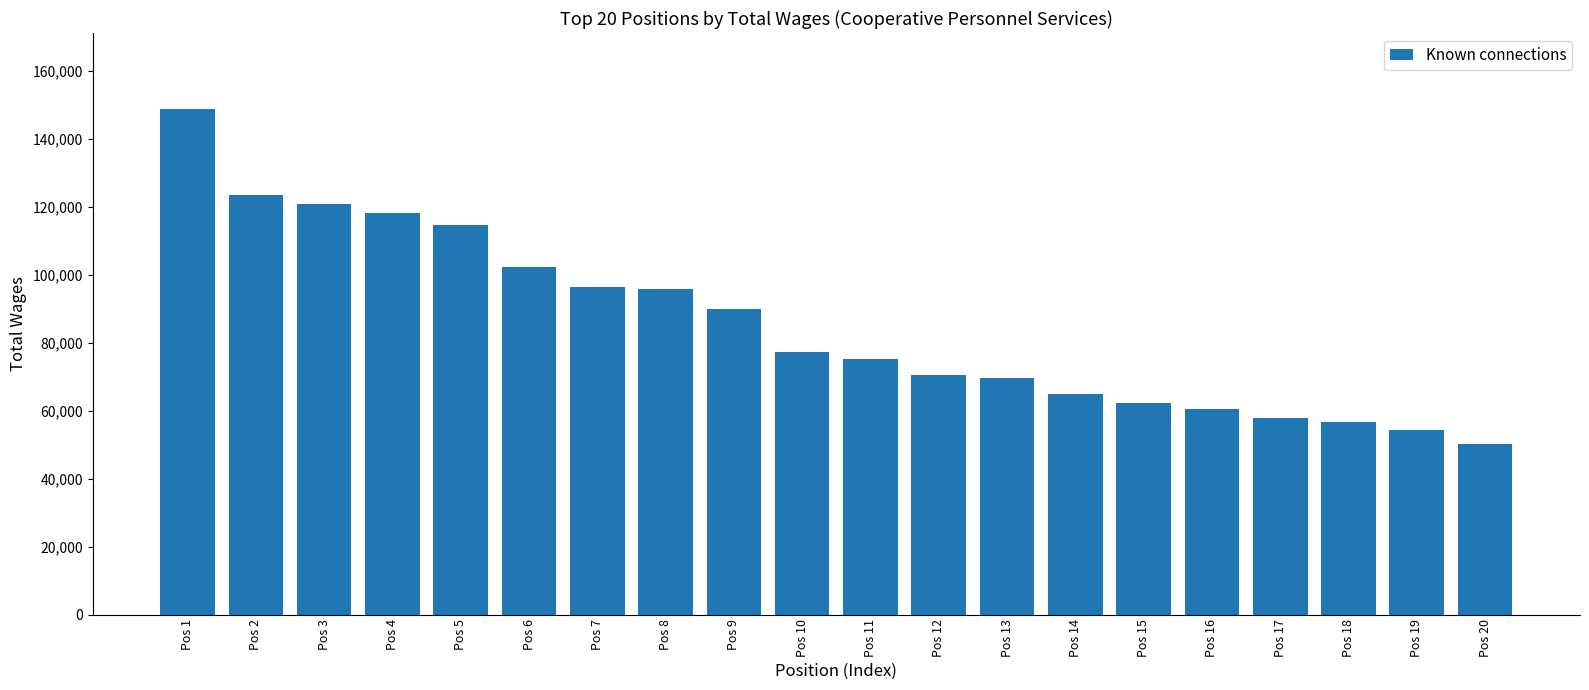

At how many categories does at least one series exceed 29793?

20